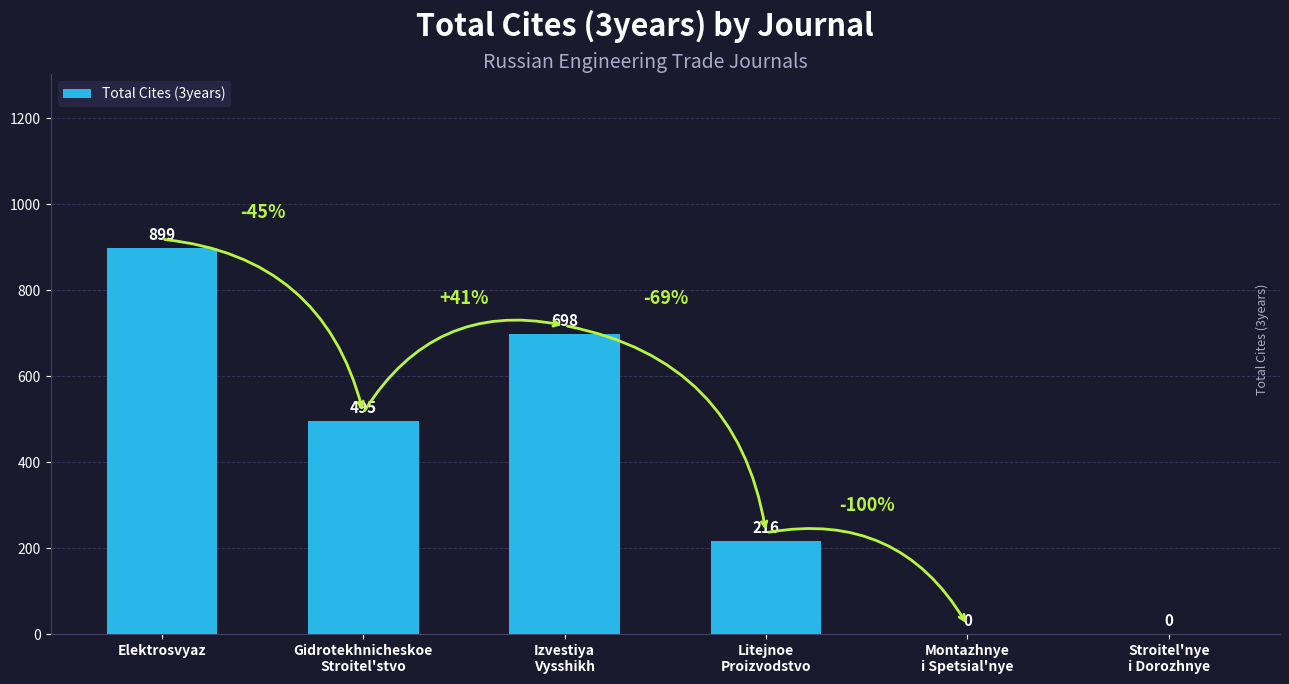

Is it true that the value at Izvestiya
Vysshikh is 910?

False